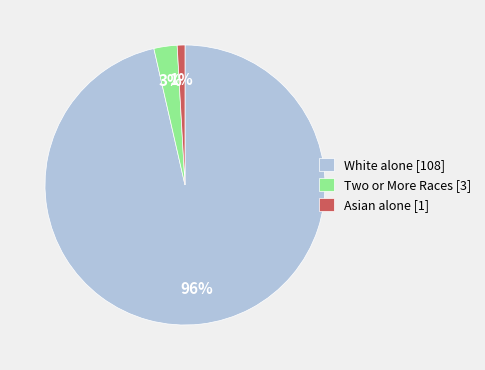

Is it true that White alone is 96% of the pie?

True